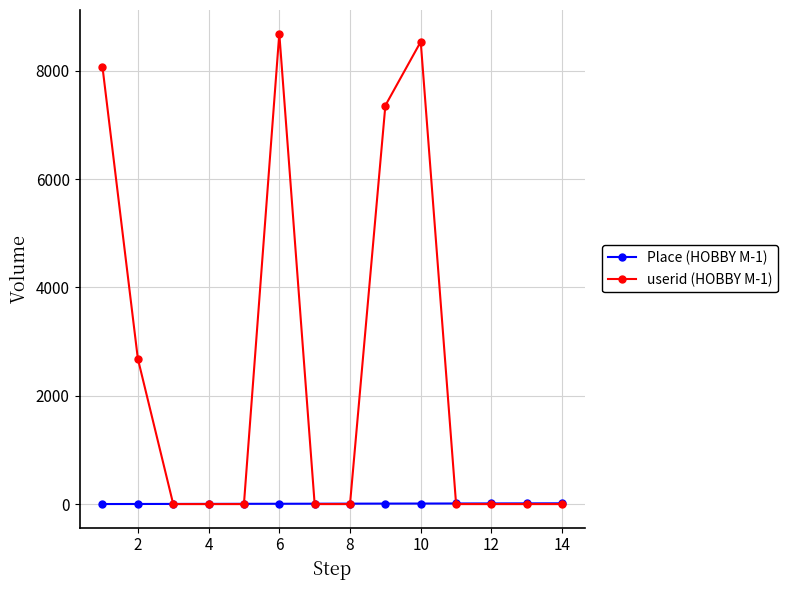

True or false: userid (HOBBY M-1) has more than 1 points higher than both neighbors.

True